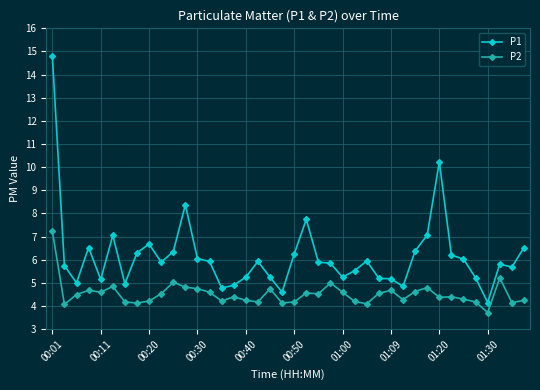

What is the value of the P1 point at the 29th from the left?

5.2